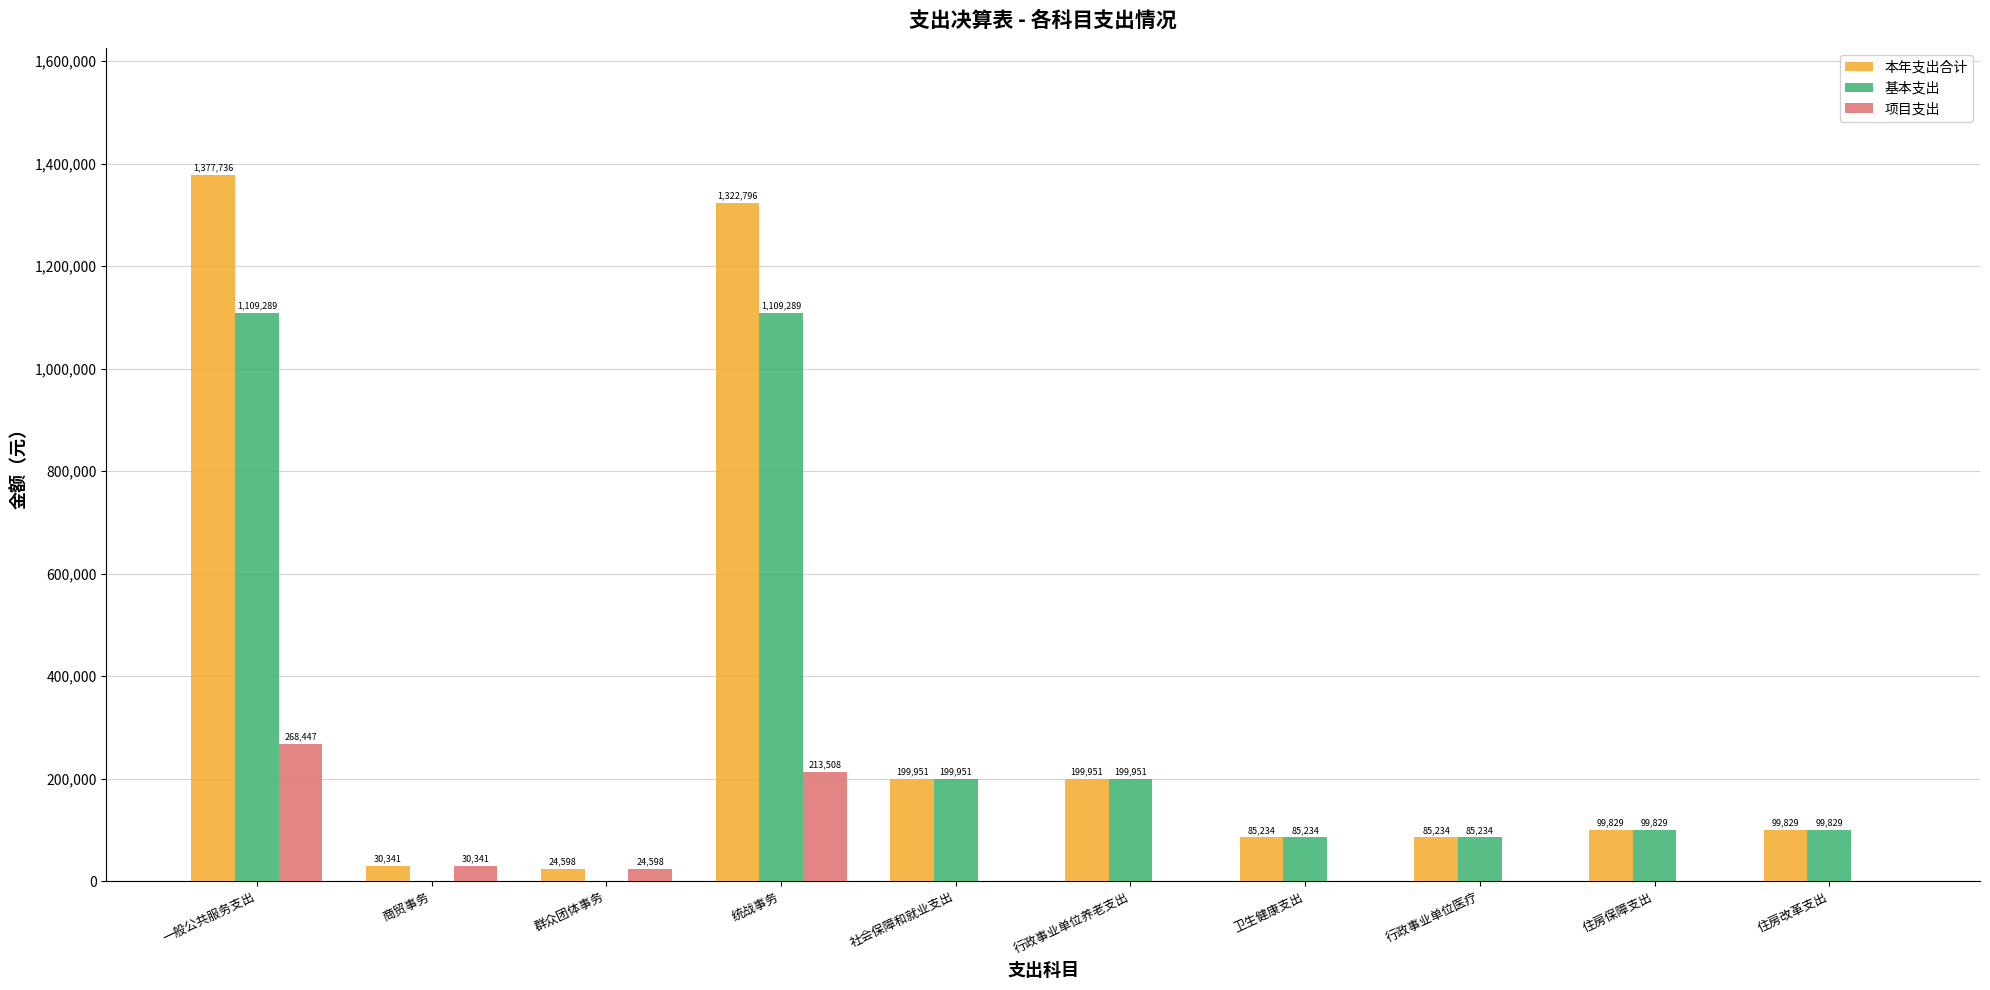

What are all the series names shown in the legend?

本年支出合计, 基本支出, 项目支出